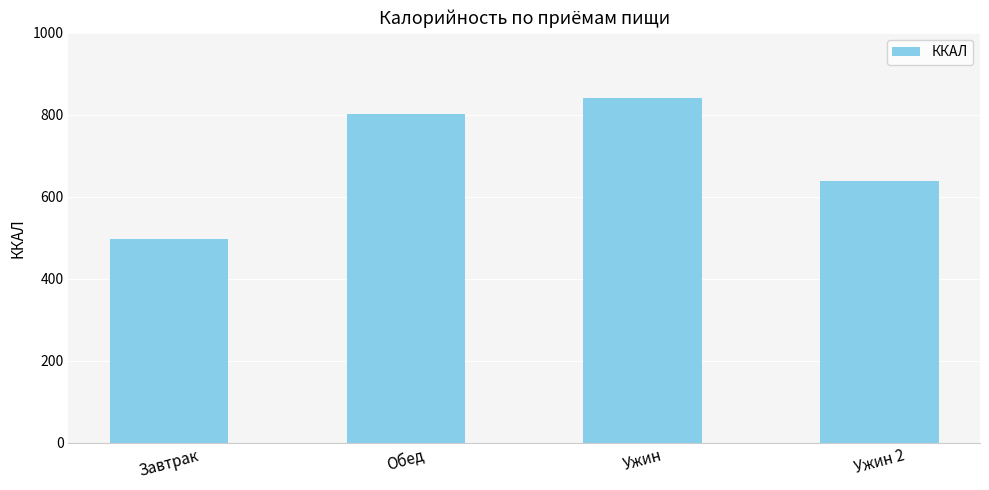

Reading left to right, list all the values displayed in this chart.

Завтрак=498.4	Обед=802.8	Ужин=841.5	Ужин 2=638.0